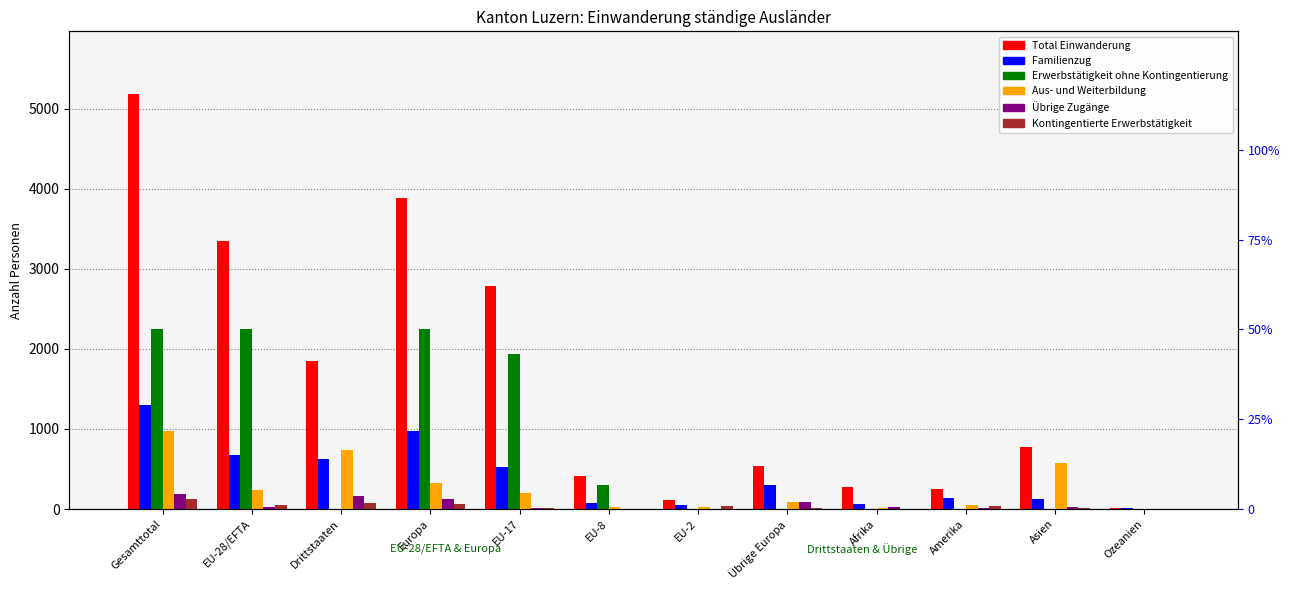

The value of Aus- und Weiterbildung at Afrika is 18. True or false?

True